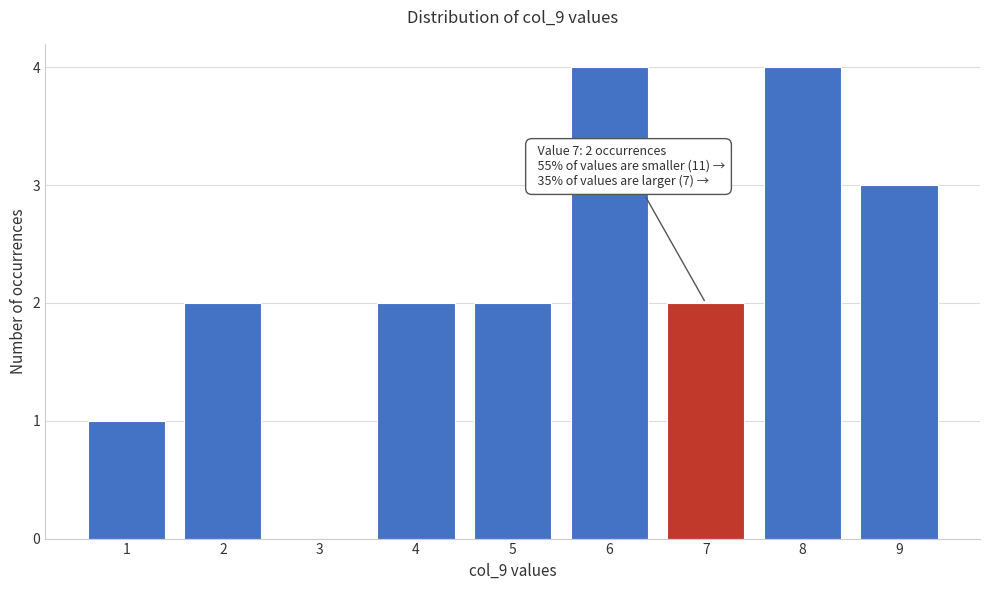

Reading left to right, extract all data points from this chart.

1=1	2=2	3=0	4=2	5=2	6=4	7=2	8=4	9=3